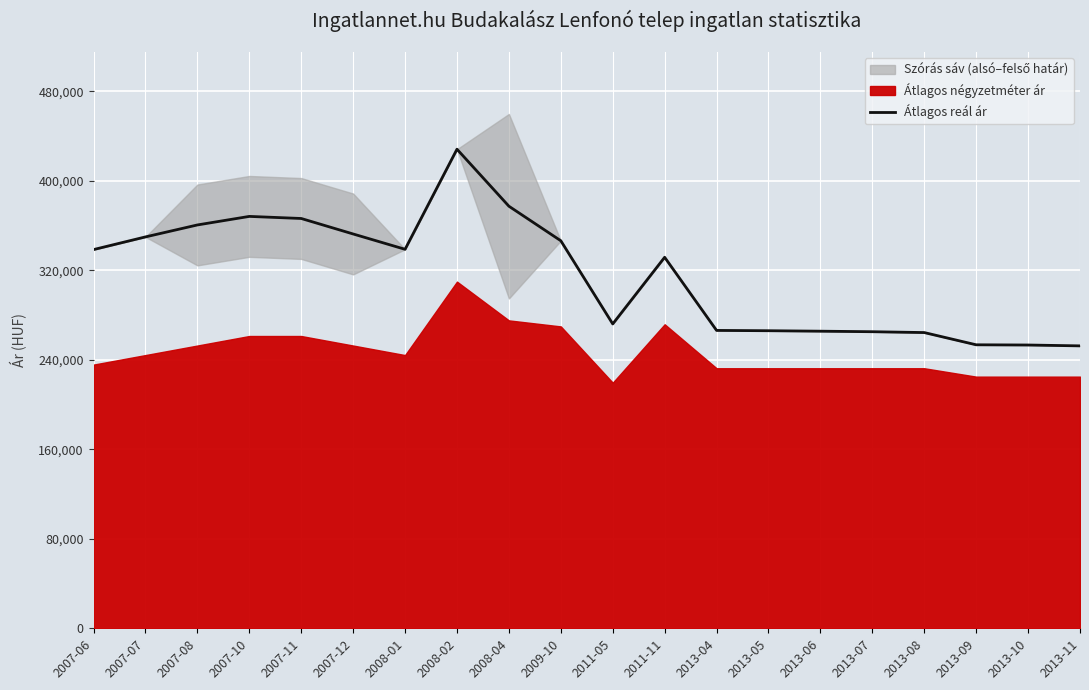

List the labels in order of value, smallest first.

2013-11, 2013-10, 2013-09, 2013-08, 2013-07, 2013-06, 2013-05, 2013-04, 2011-05, 2011-11, 2007-06, 2008-01, 2009-10, 2007-07, 2007-12, 2007-08, 2007-11, 2007-10, 2008-04, 2008-02